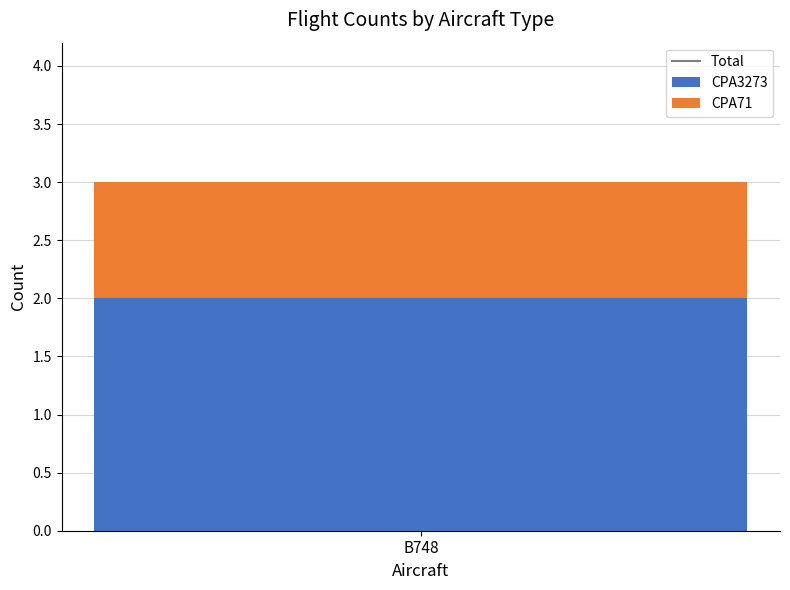

Rank the categories by CPA3273 value from lowest to highest.

B748